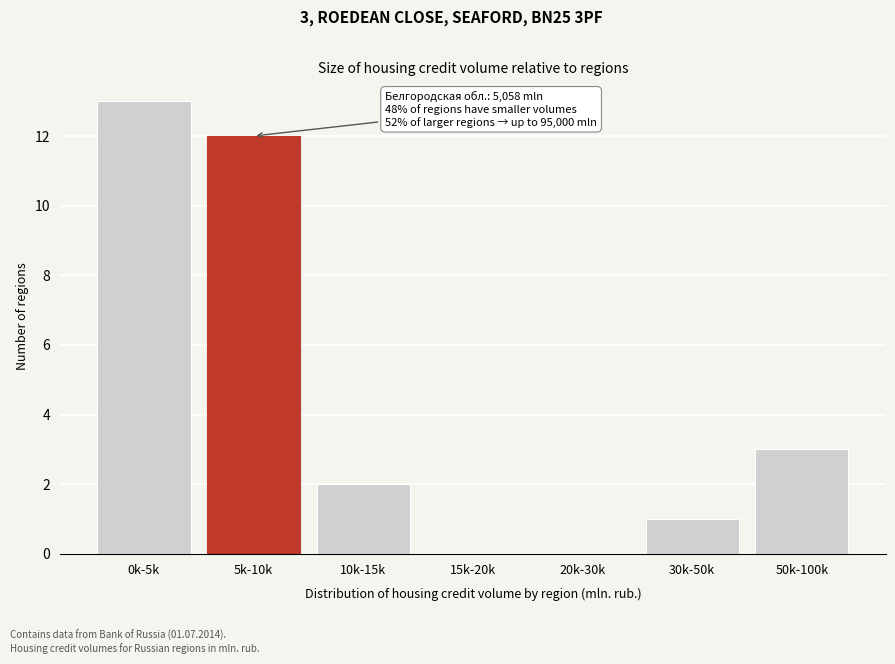

Reading right to left, transcribe all the data shown in this chart.

50k-100k=3	30k-50k=1	20k-30k=0	15k-20k=0	10k-15k=2	5k-10k=12	0k-5k=13